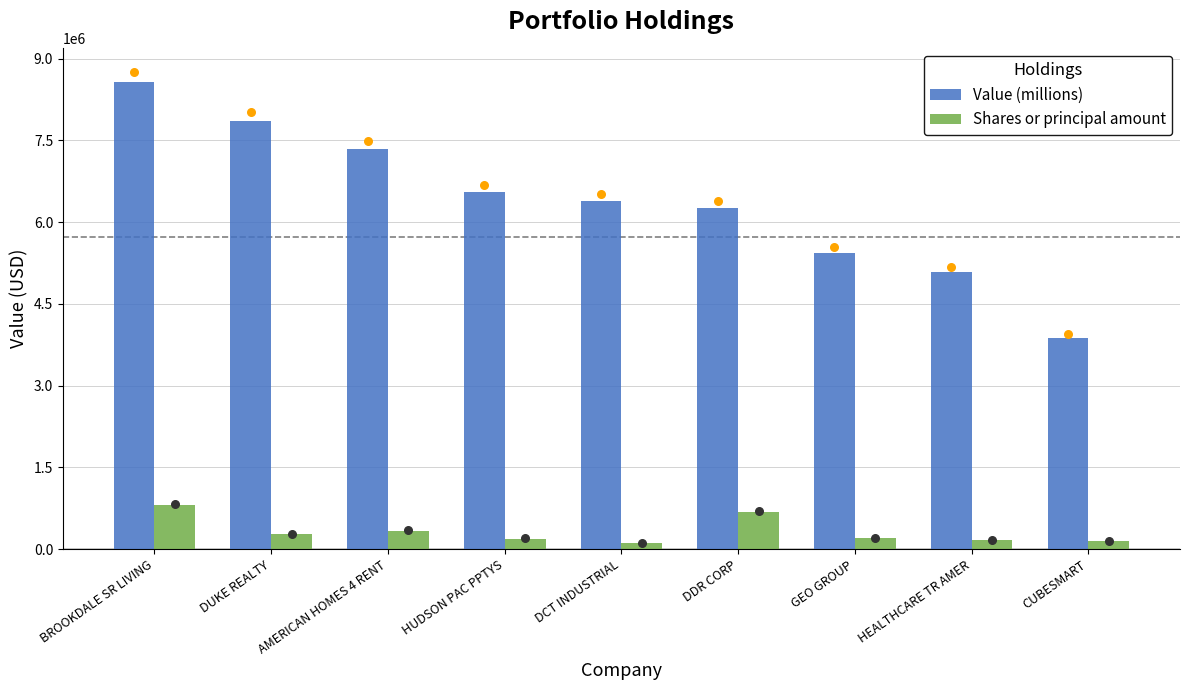

At which category is the sum across all series the highest?

BROOKDALE SR LIVING